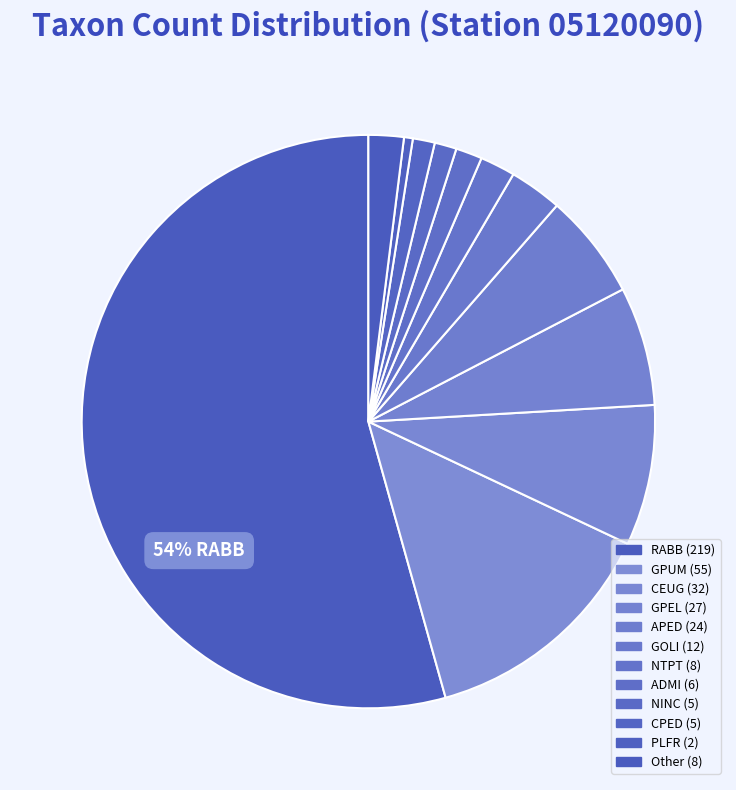

To the nearest percent, what percentage of the pie is NINC?

1%